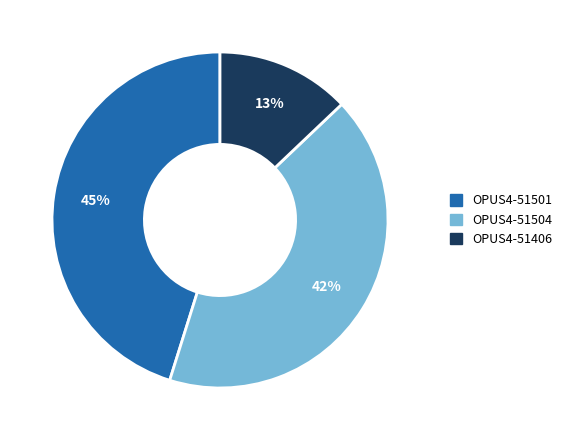

The OPUS4-51406 slice represents 13% of the pie. True or false?

True